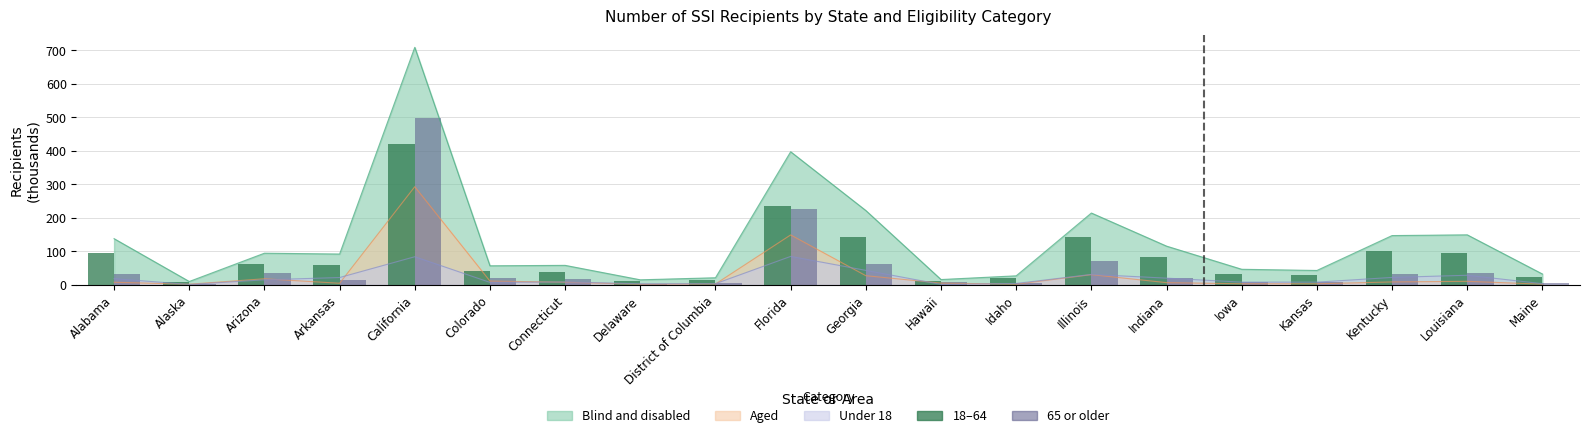

What is the label of the 17th bar from the left?

Kansas